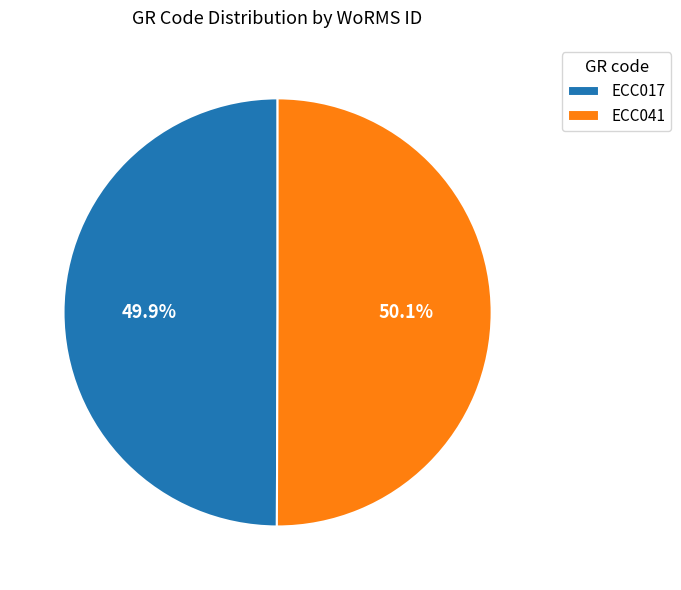

Combined, do ECC041 and ECC017 account for over 50%?

Yes